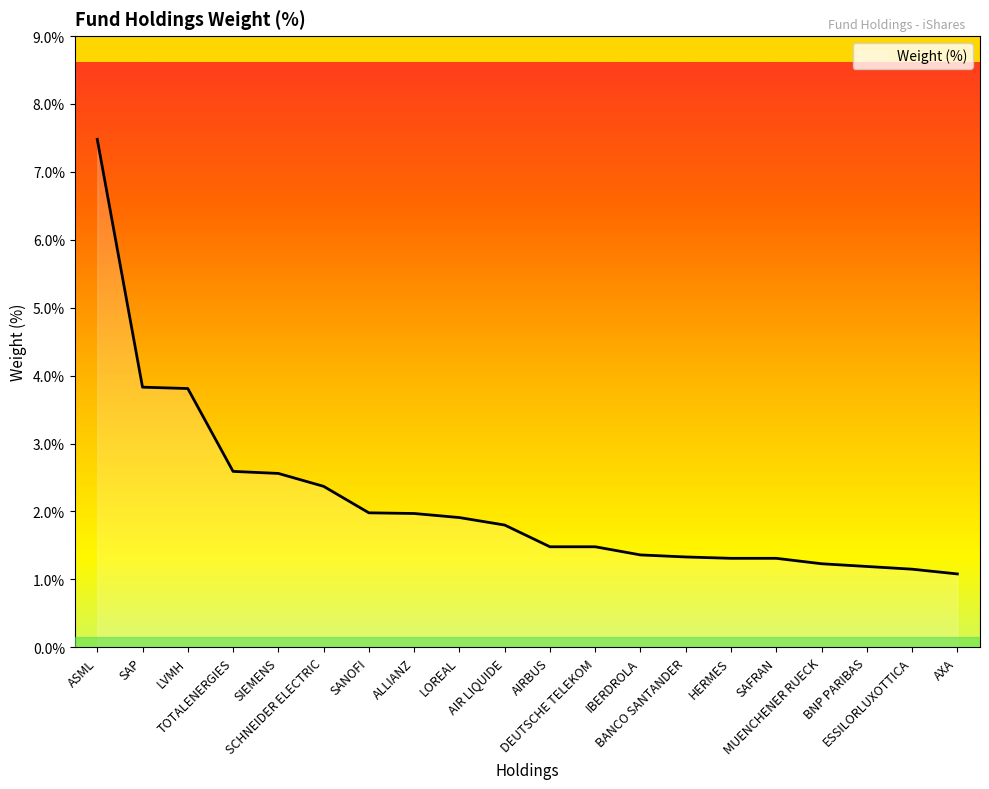

Is it true that the value at TOTALENERGIES is 2.6?

True